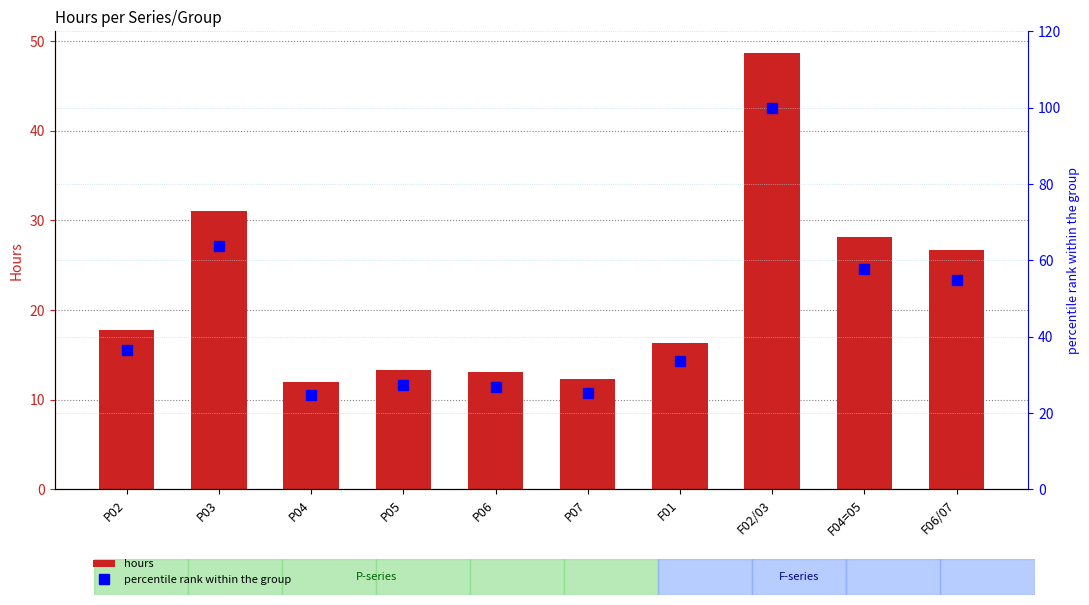

At which category does the chart reach its minimum across all series?

P04